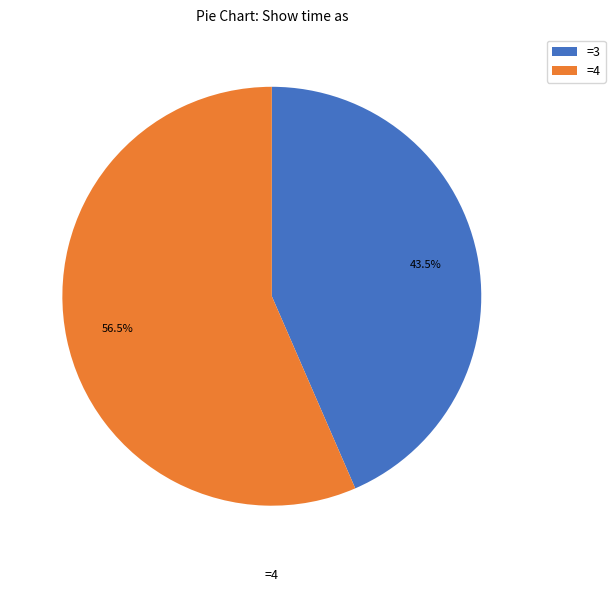

Approximately how many times larger is the value at =3 compared to =4?

0.8